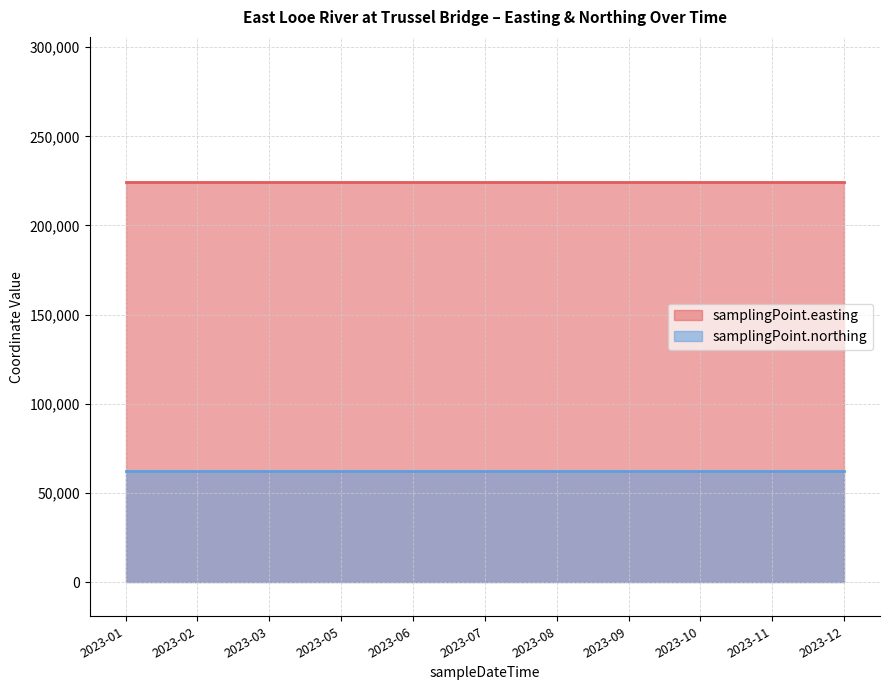

How many lines are shown in the chart?

2